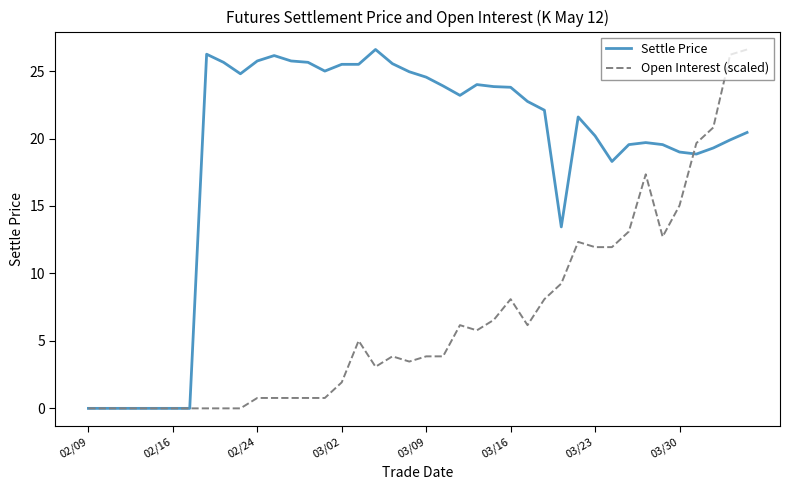

Which series has the largest total across all categories?

Settle Price